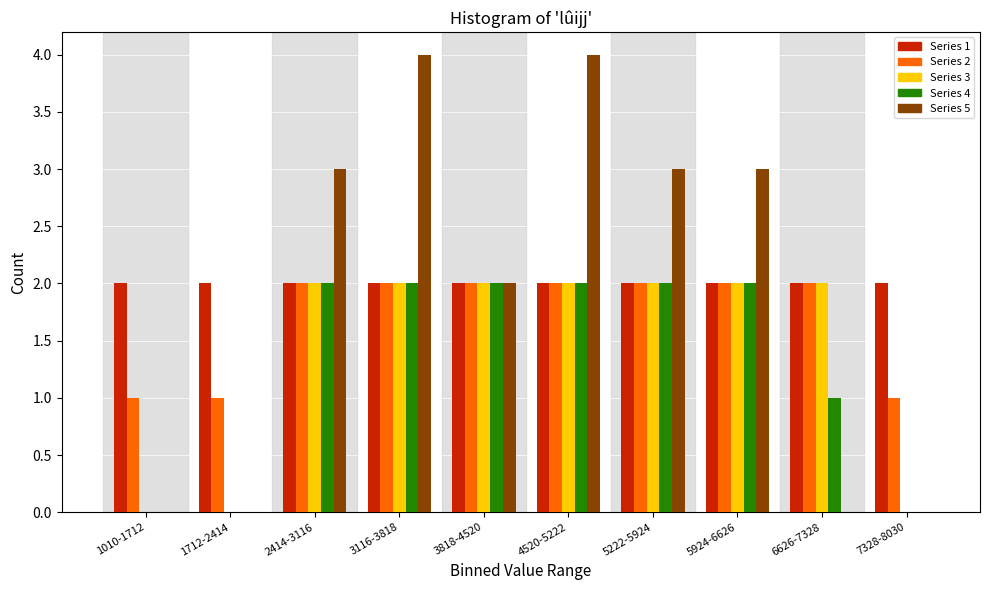

Is it true that Series 1 equals 2 at 7328-8030?

True